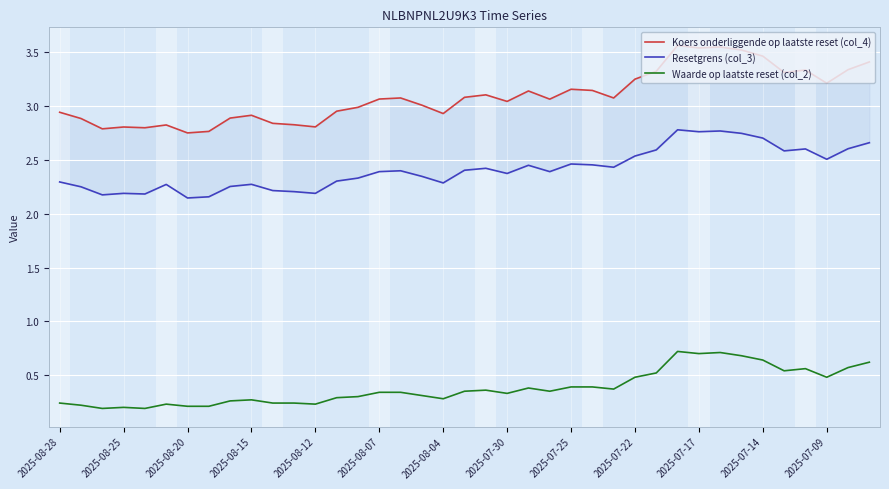

True or false: Waarde op laatste reset (col_2) has a value of 0.2 at 2025-07-22.

False